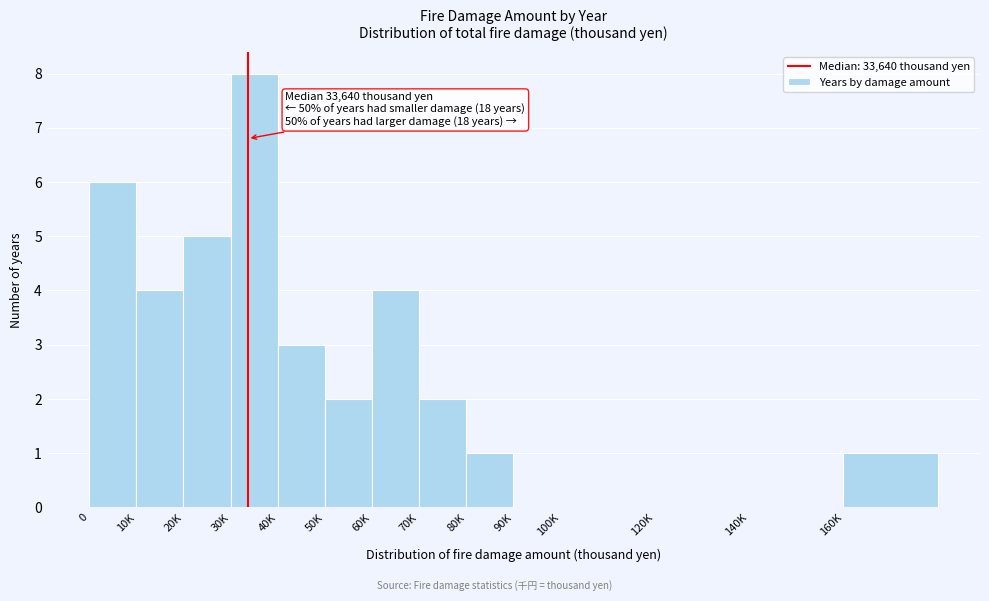

Reading left to right, transcribe all the data shown in this chart.

0=6	10K=4	20K=5	30K=8	40K=3	50K=2	60K=4	70K=2	80K=1	90K=0	100K=0	120K=0	140K=0	160K=1